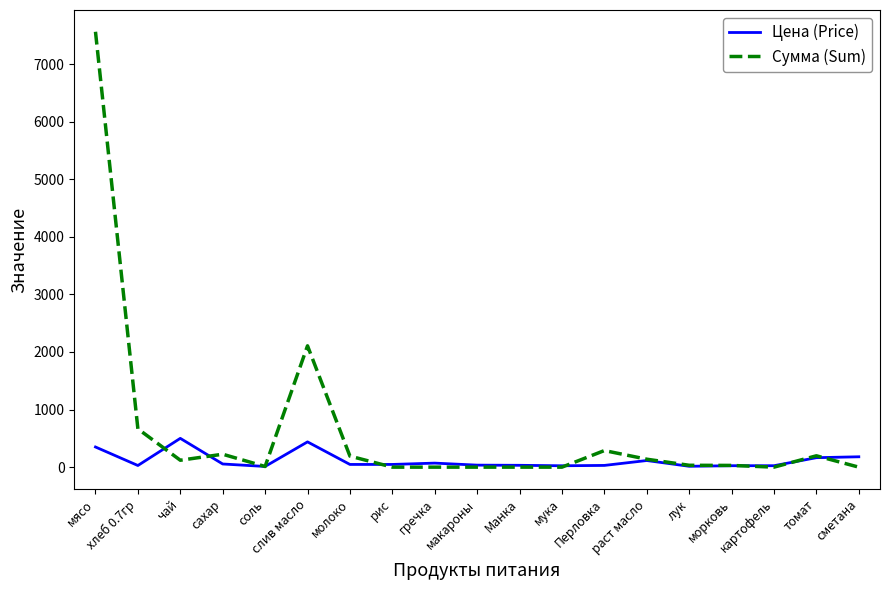

Which series has the widest spread of values?

Сумма (Sum)